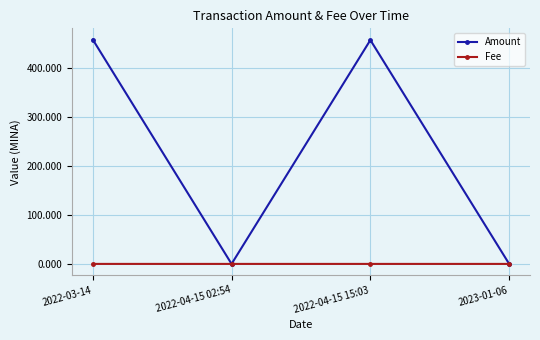

What is the maximum value shown in the chart?

459.0